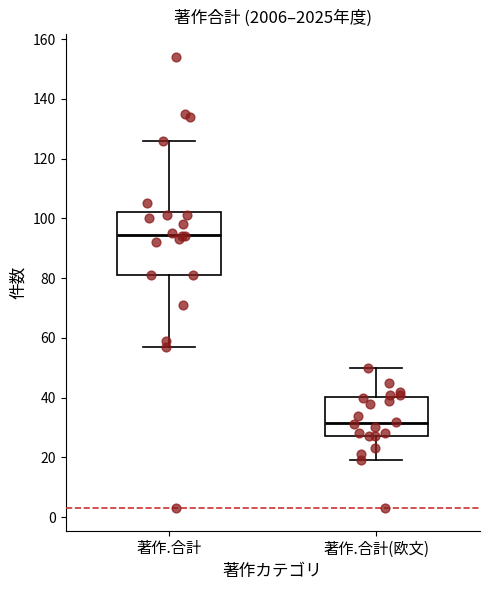

Reading left to right, read every box against the y-axis: the position of its median line, the range the box covers, and the ends of its whiskers. The values are not printed on the chart, so give them approximately, as read against the axis.

著作.合計: median 94, box 82 to 102, whiskers 58 to 126
著作.合計(欧文): median 32, box 28 to 40, whiskers 20 to 50